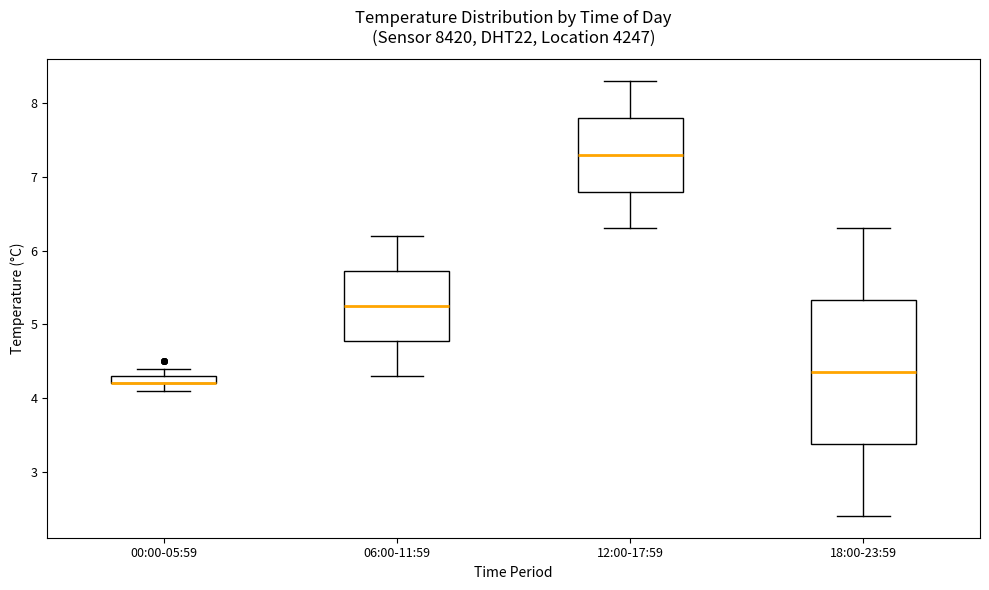

Where is the lower edge of the box for 00:00-05:59 on the y-axis? The values are not printed on the chart, so give them approximately, as read against the axis.

4.2